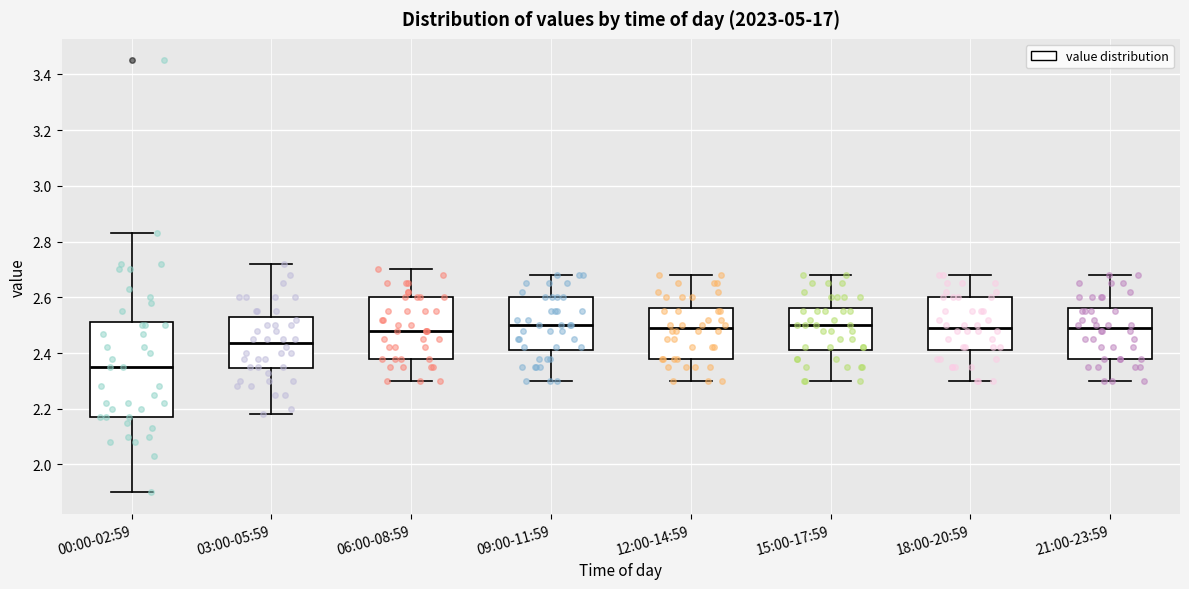

Where does the median line of the box for 12:00-14:59 sit on the y-axis? The values are not printed on the chart, so give them approximately, as read against the axis.

2.50